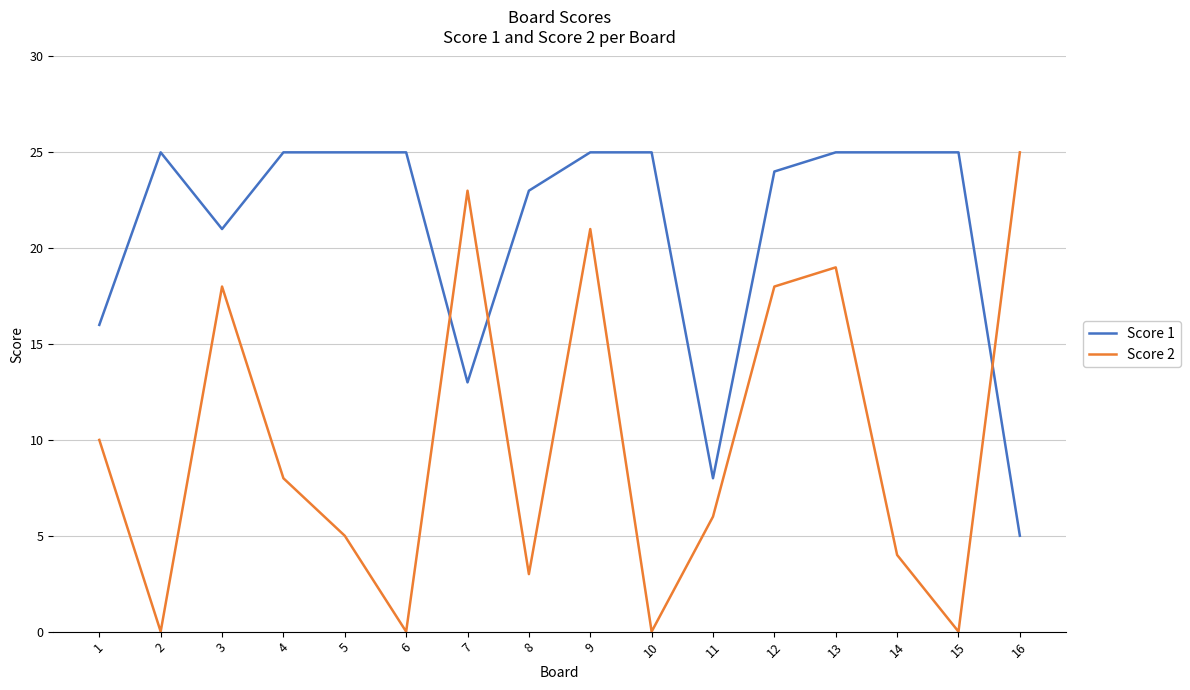

What is the maximum value for Score 2?

25